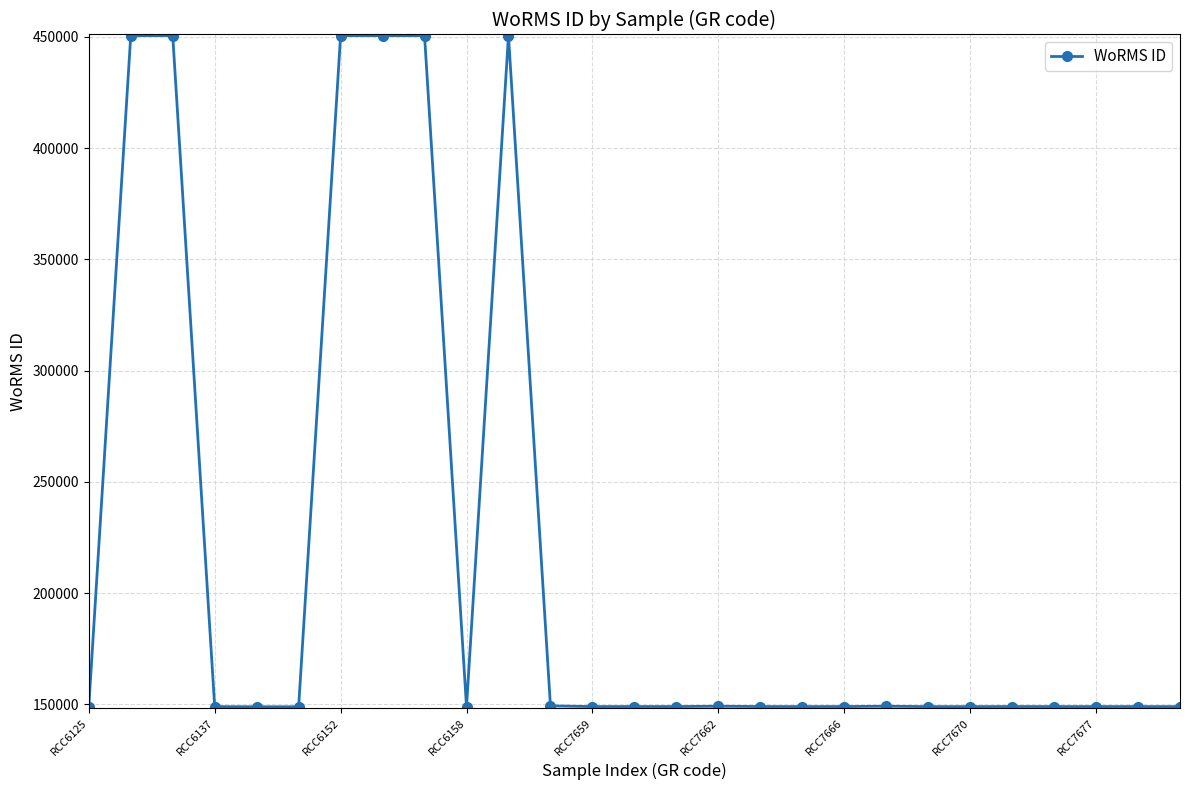

True or false: there are more than 1 points higher than both neighbors.

True